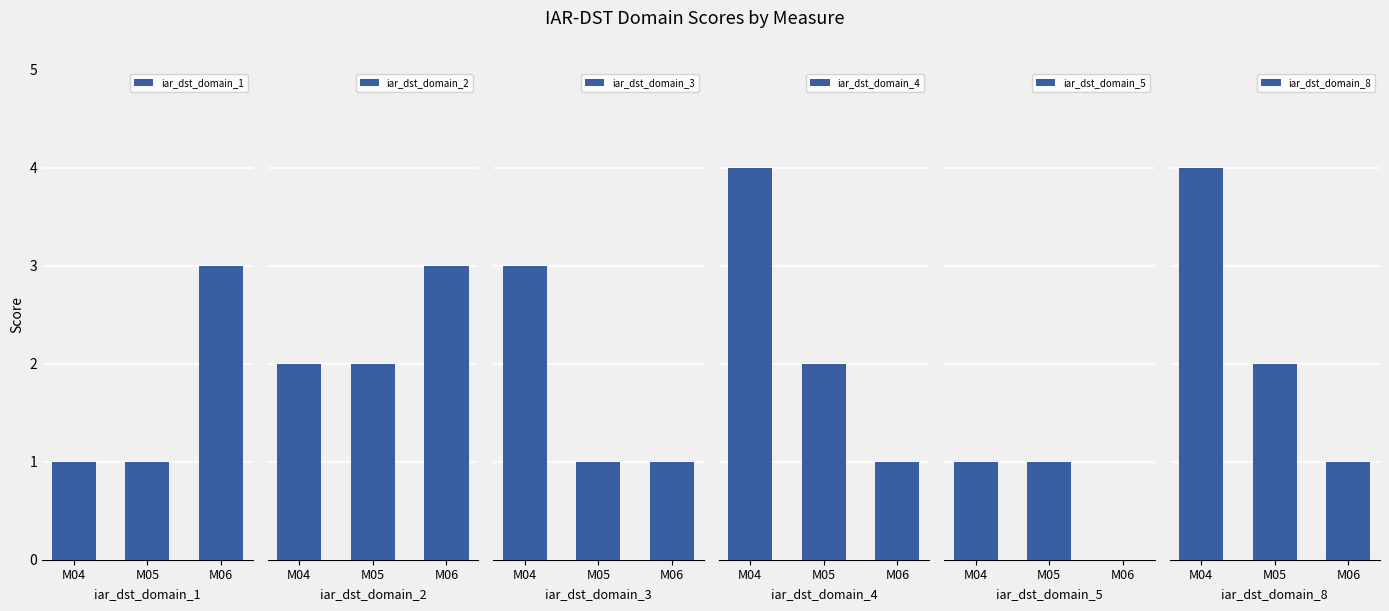

Which category has the highest value in the iar_dst_domain_4 series?

M04